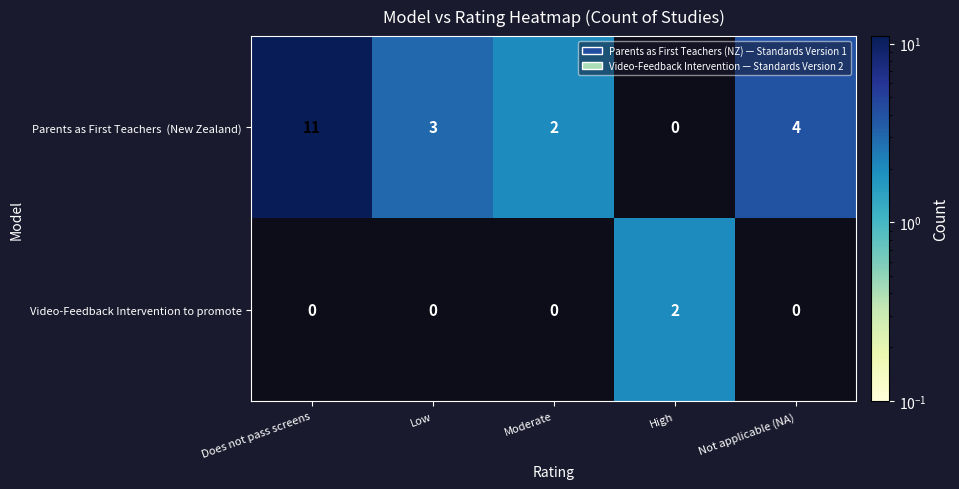

What is the maximum value shown in the chart?

11